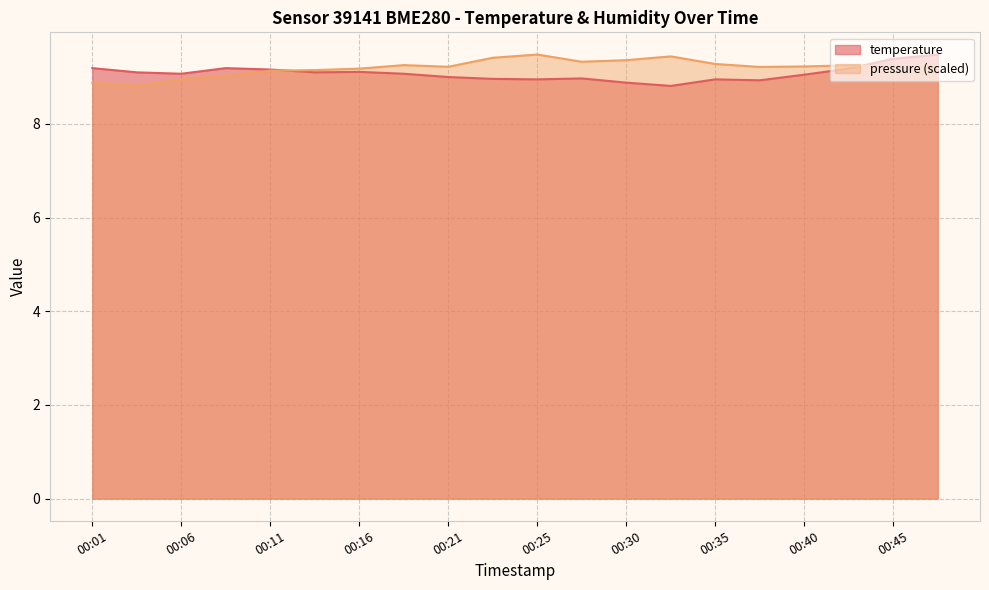

What is the value of the 5th point from the left?

9.2